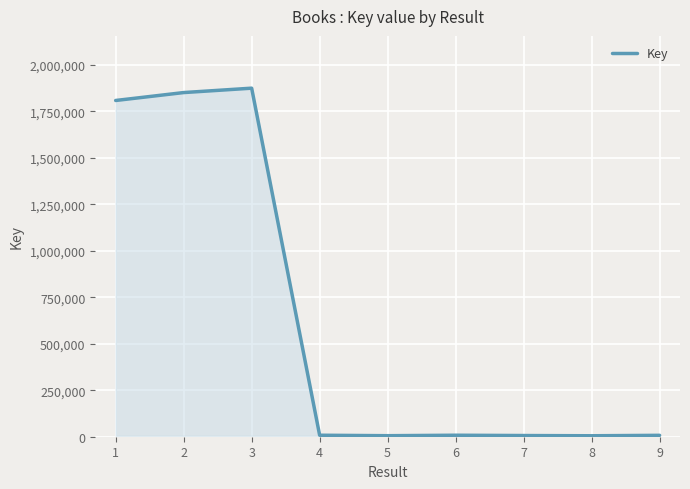

Is it true that the value at 2 is 1851677?

True